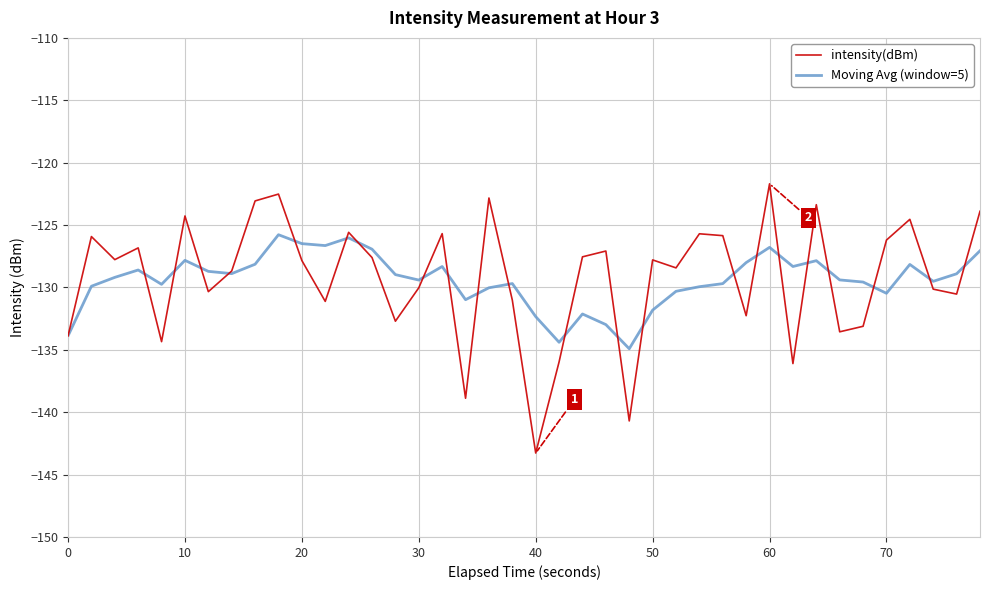

Which series has the largest range (max minus min)?

intensity(dBm)